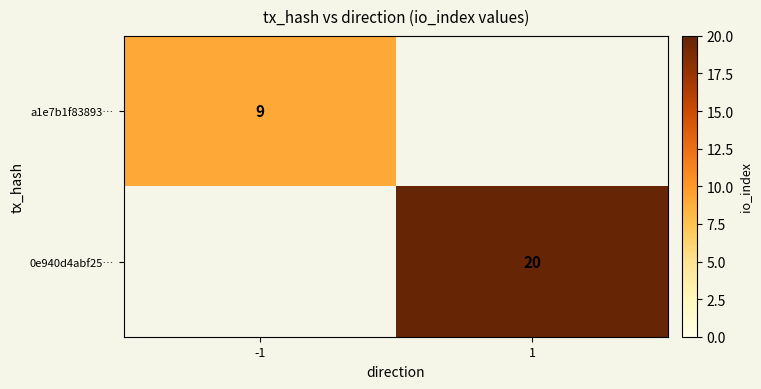

Is it true that 0e940d4abf25… equals 20 at 1?

True